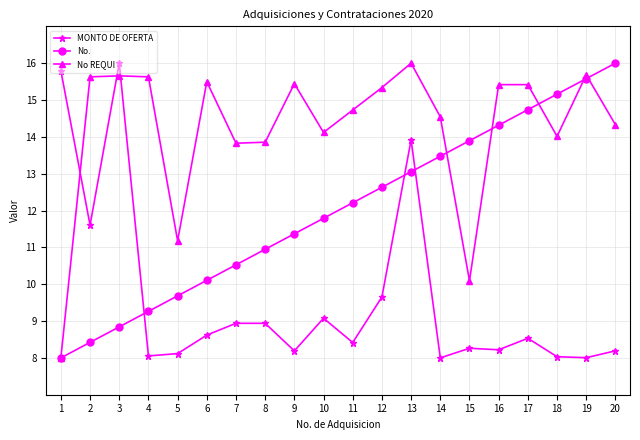

What is the greatest value displayed?

16.0